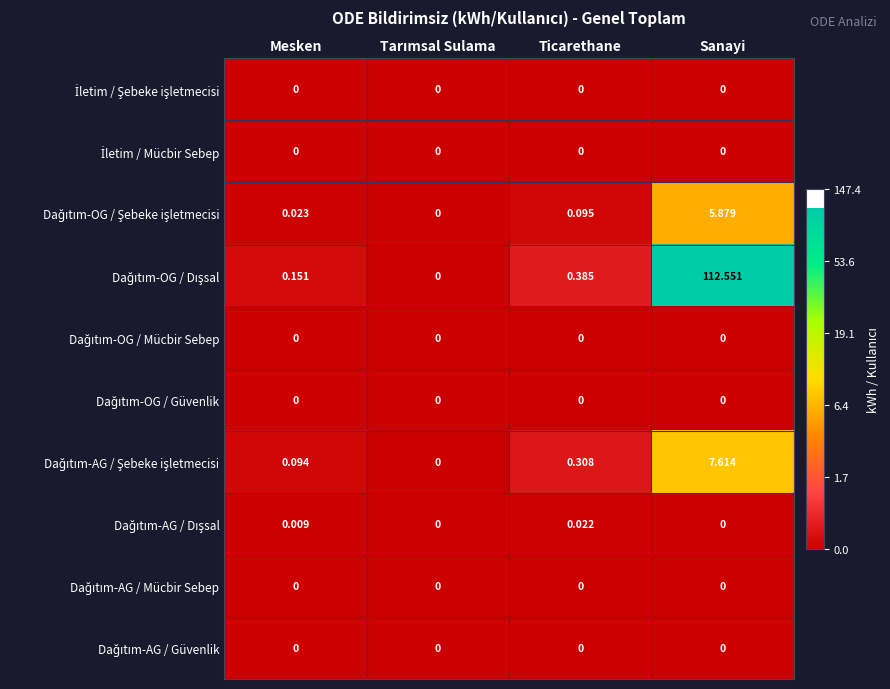

At which category is the sum across all series the highest?

Sanayi